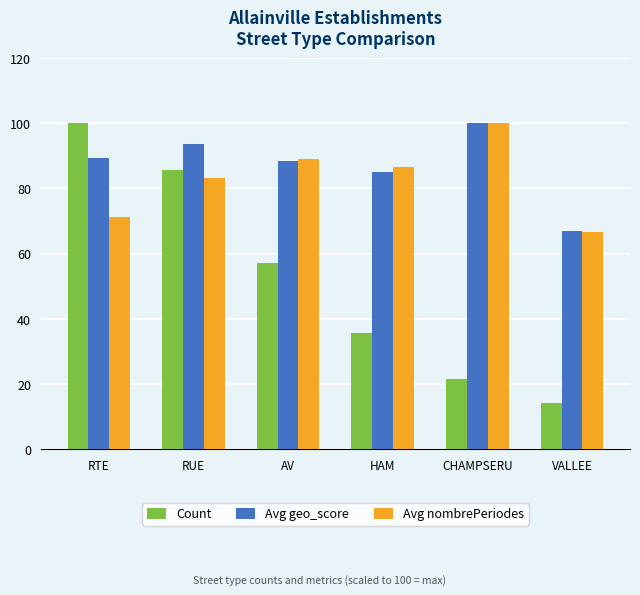

At which label is Count closest to 57?

AV